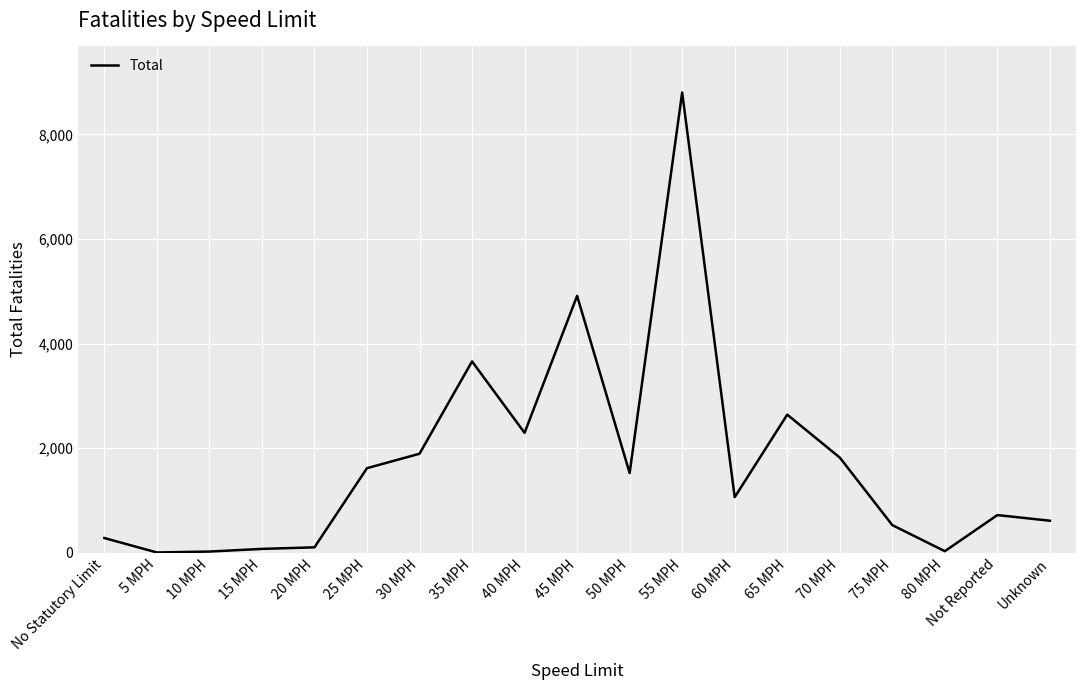

At which label is the value closest to 4404?

45 MPH